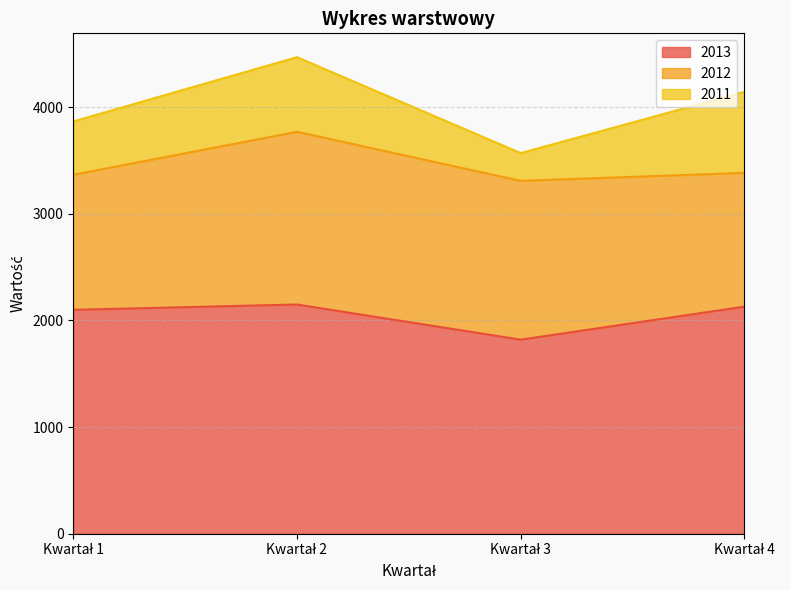

True or false: 2011 and 2013 cross at least once.

False